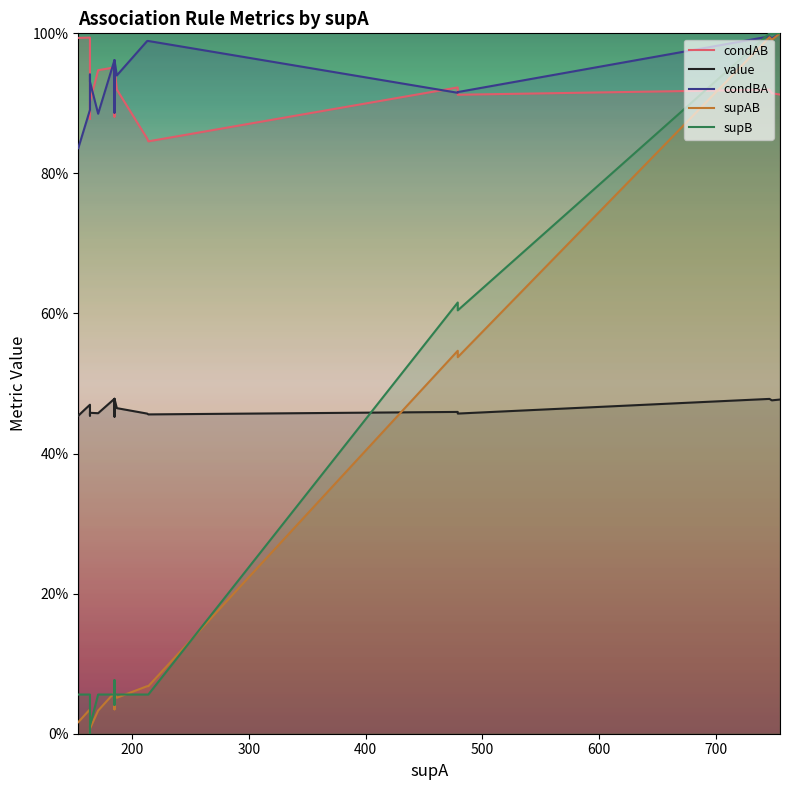

What is the minimum value for condBA?

0.8